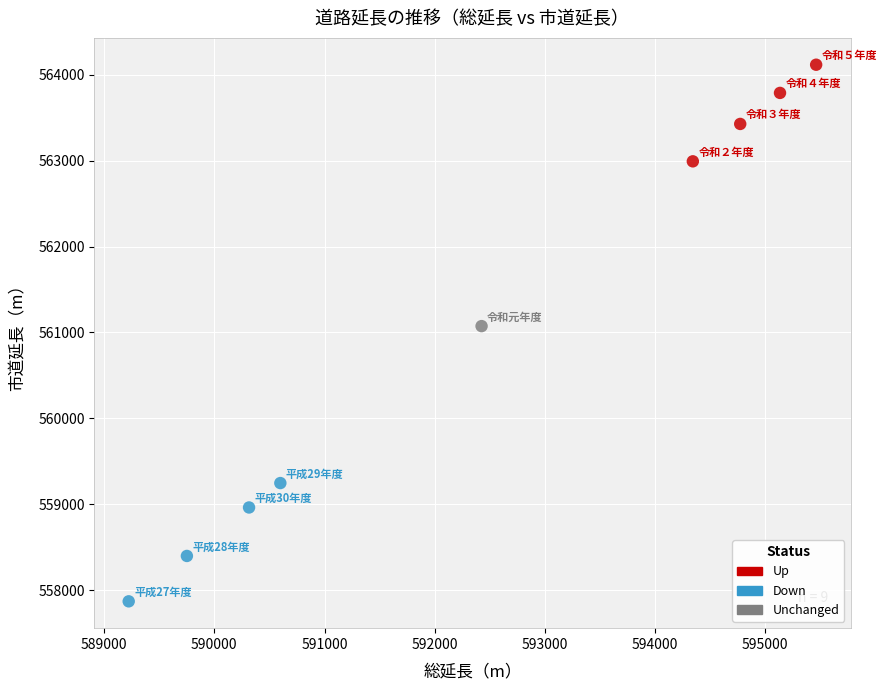

Which series reaches the minimum Y coordinate?

Down